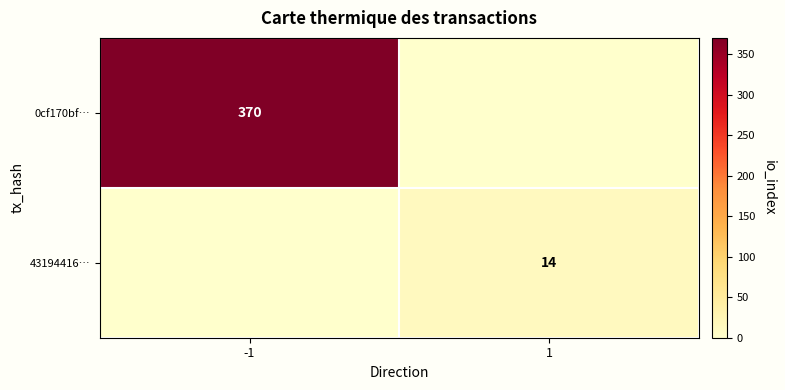

Is it true that 0cf170bf… equals 560 at -1?

False